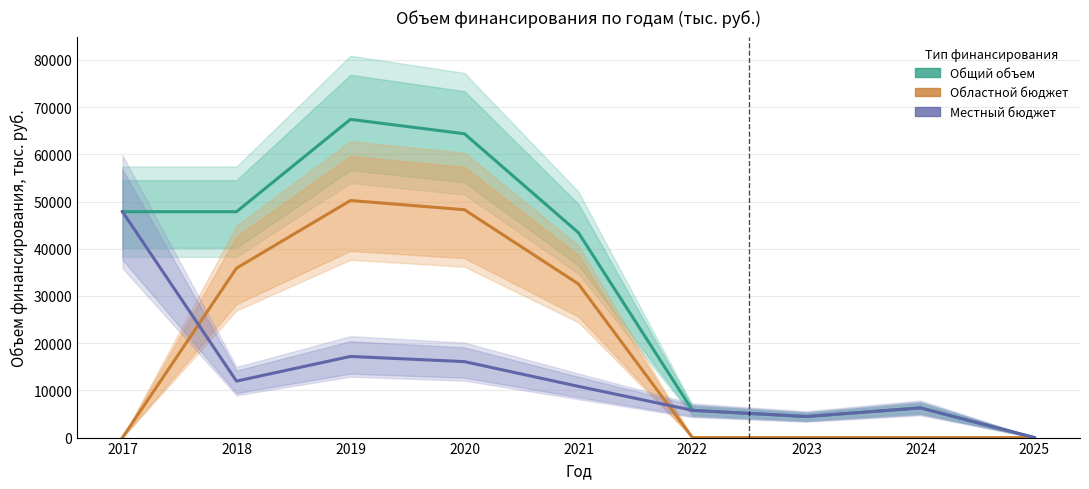

What is the difference between the Местный бюджет (потребность) values at 2017 and 2024?

41554.4